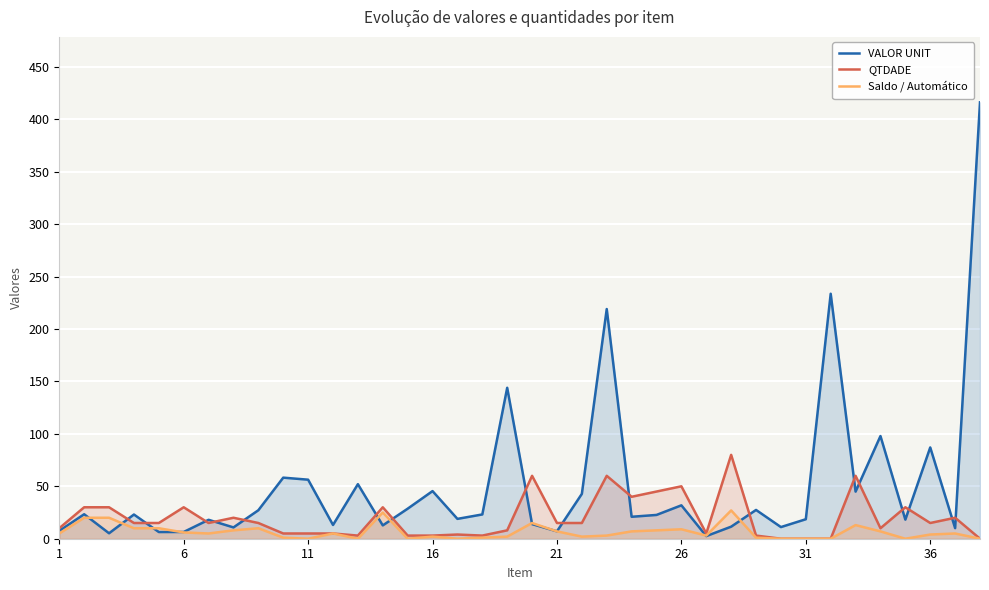

The QTDADE series shows 4.9 at 17. True or false?

False